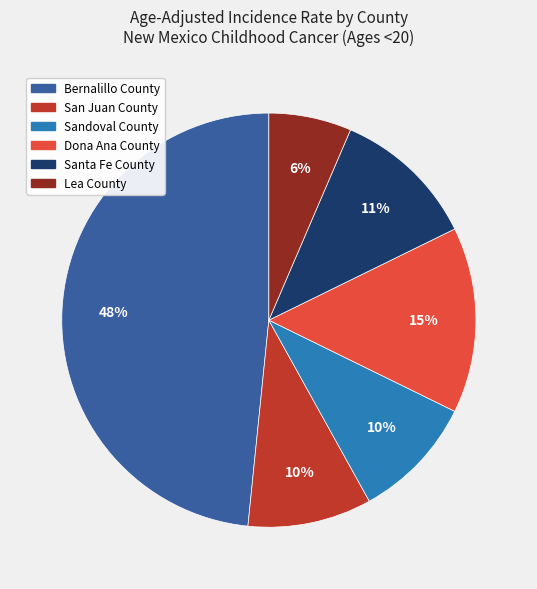

To the nearest percent, what is the average slice percentage?

17%